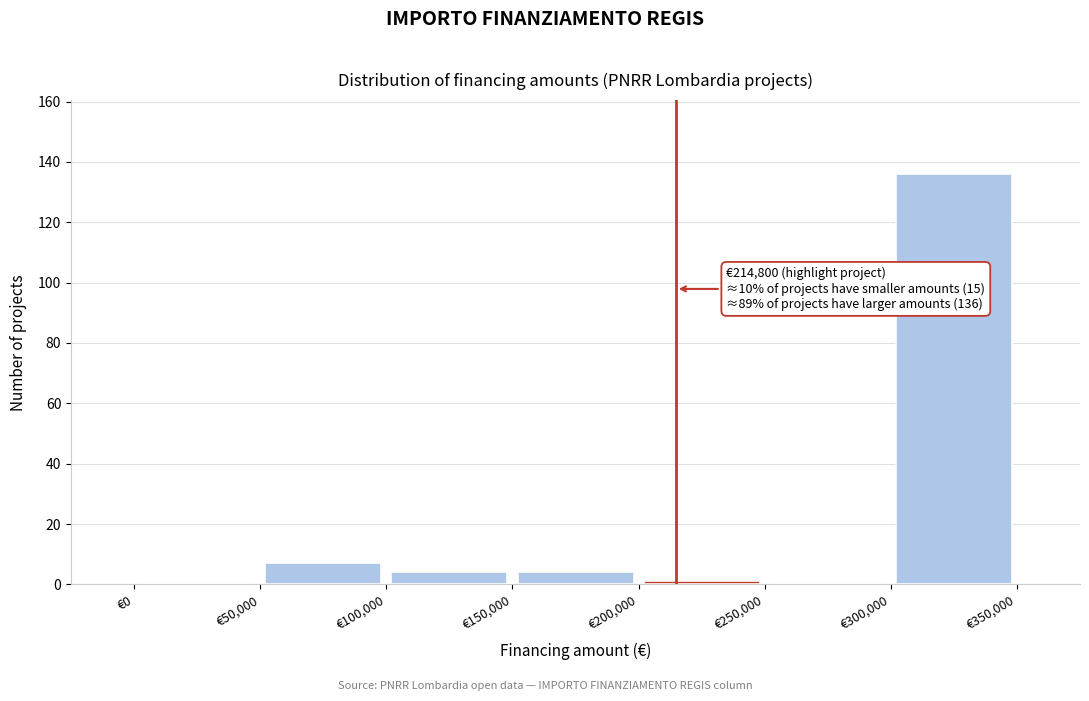

Which range on the x-axis has the tallest bar?

300000 to 350000